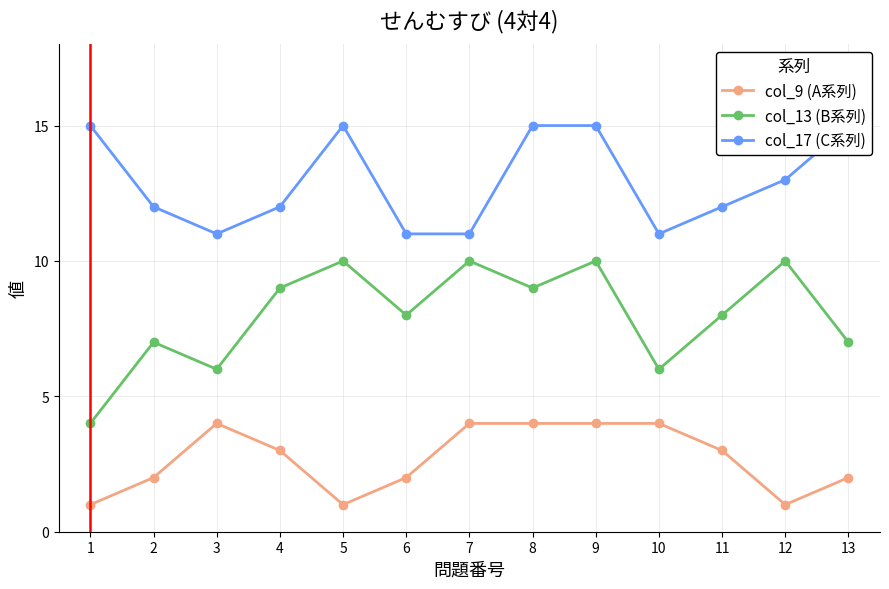

What is the lowest value of the col_17 (C系列) series?

11